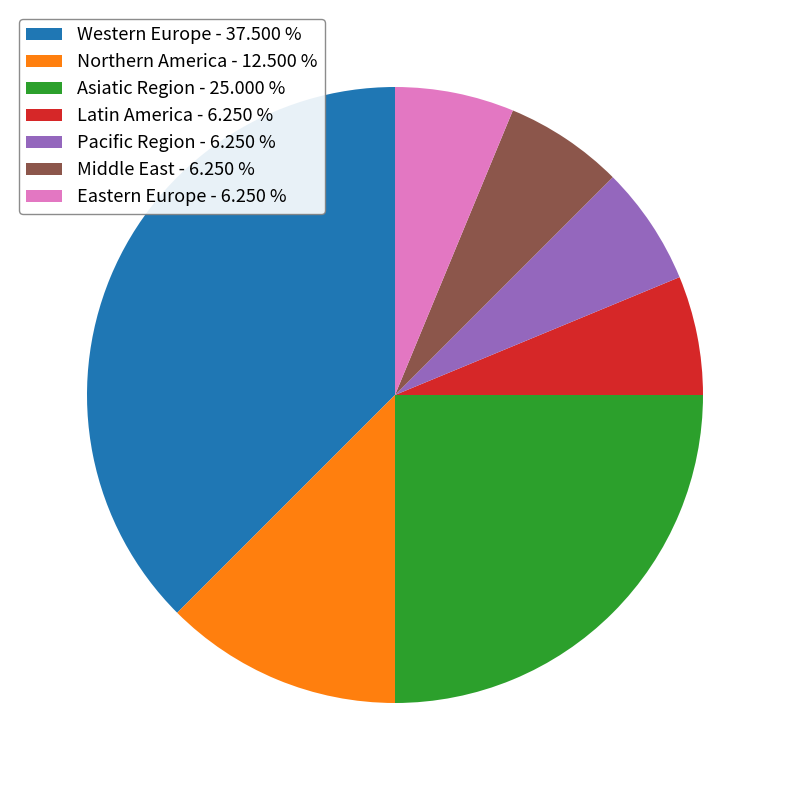

True or false: Pacific Region accounts for 19% of the total.

False